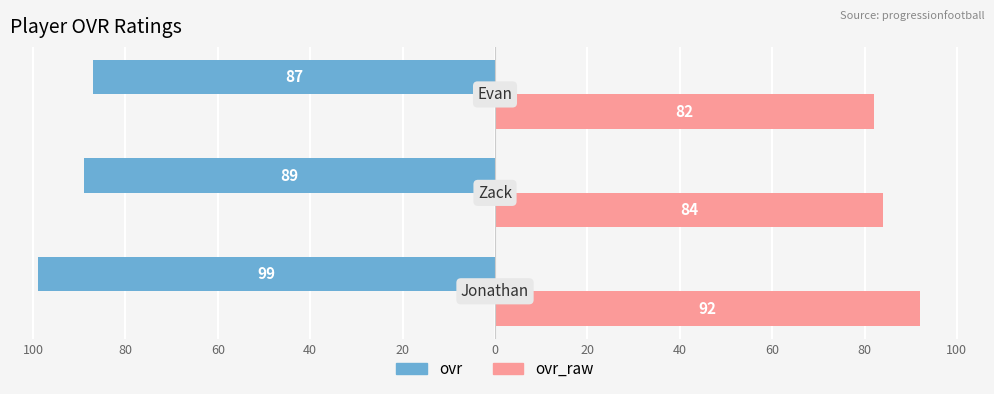

What is the sum of all ovr_raw values?

258